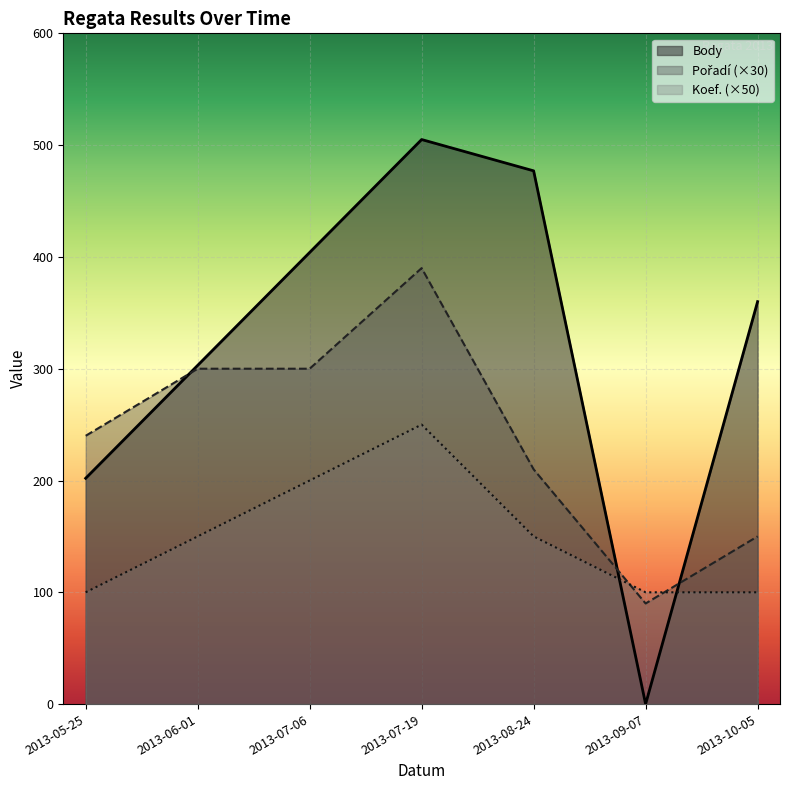

Which series has the largest total across all categories?

Body